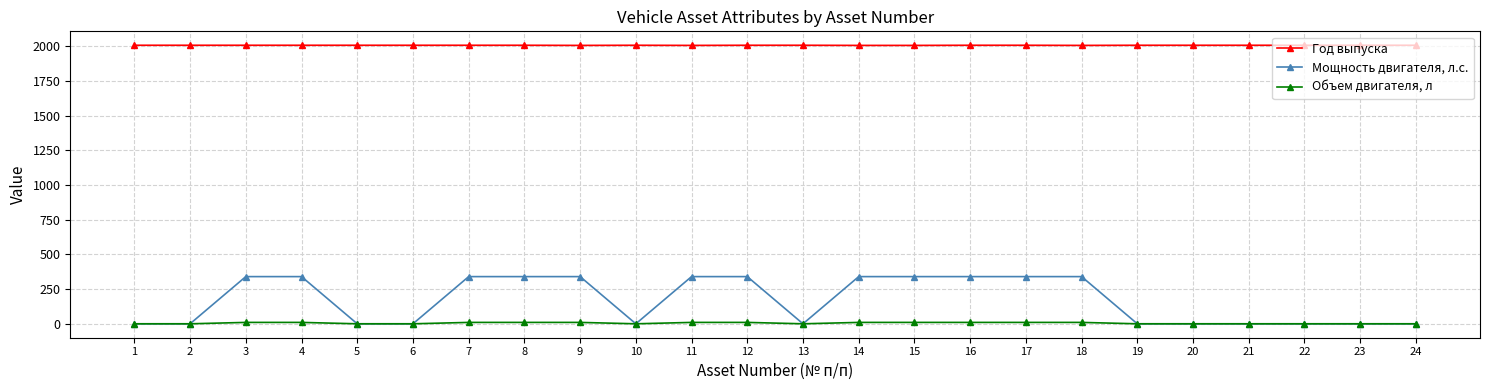

Which series has the widest spread of values?

Мощность двигателя, л.с.